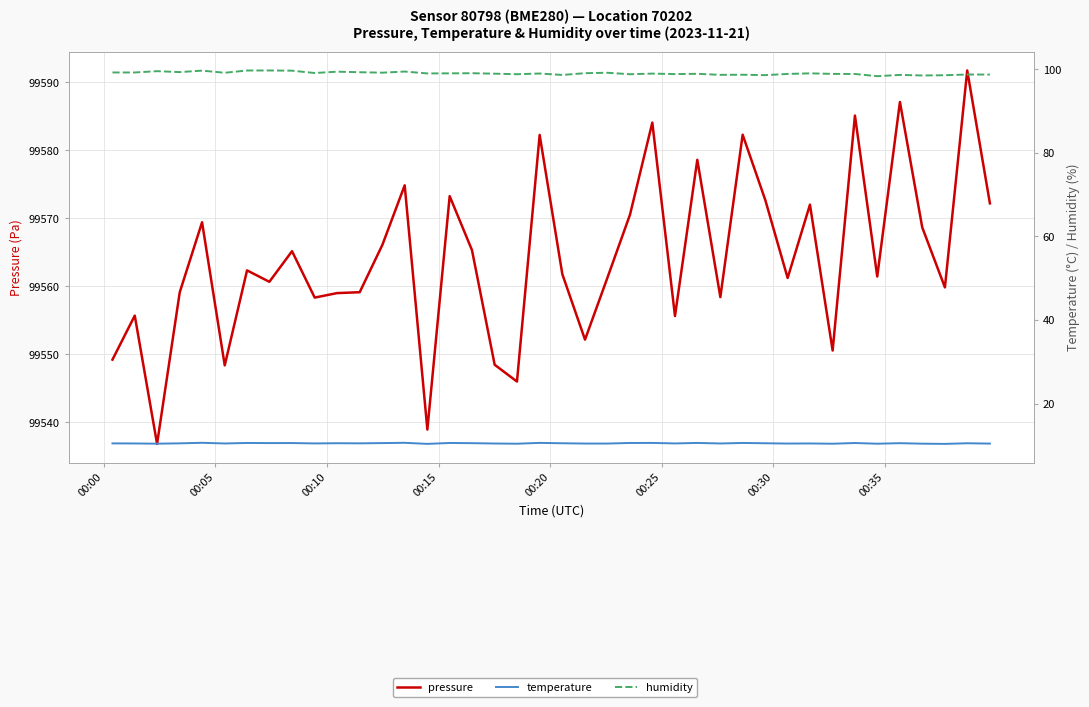

True or false: temperature has more than 0 interior local peaks.

True